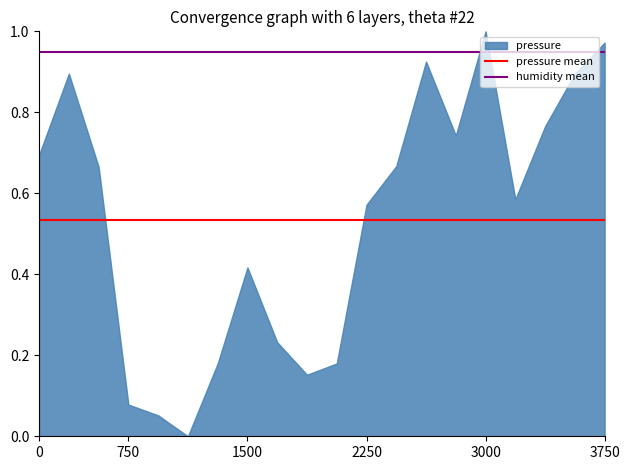

What is the change in value from 0 to 3000?

+0.3